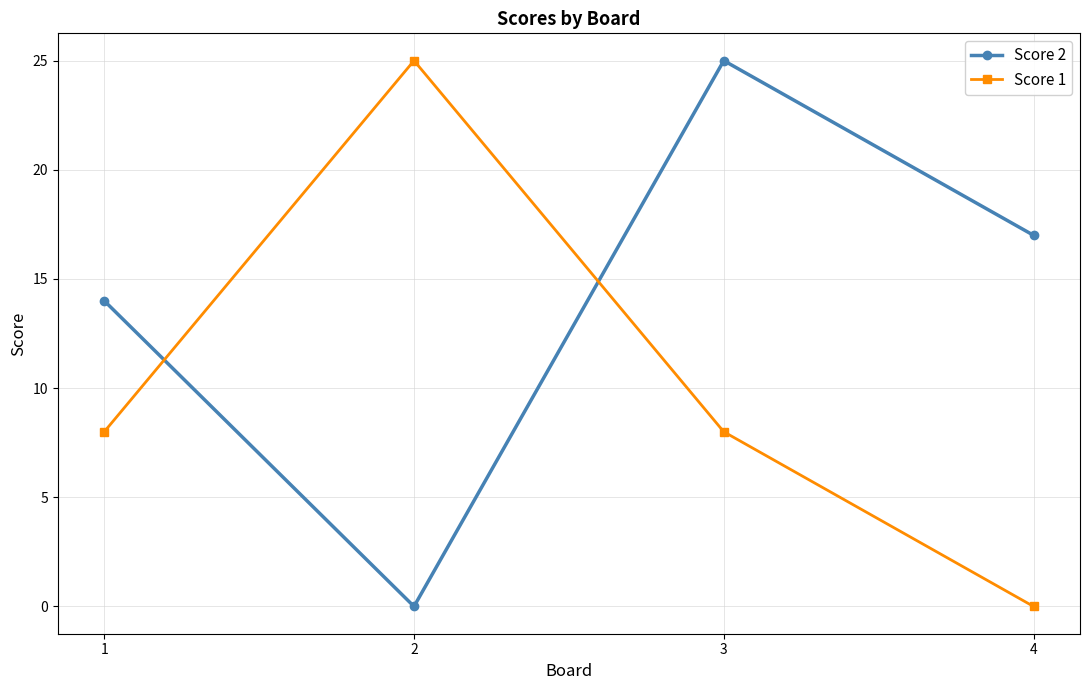

Between 2 and 4, which series saw the biggest shift?

Score 1